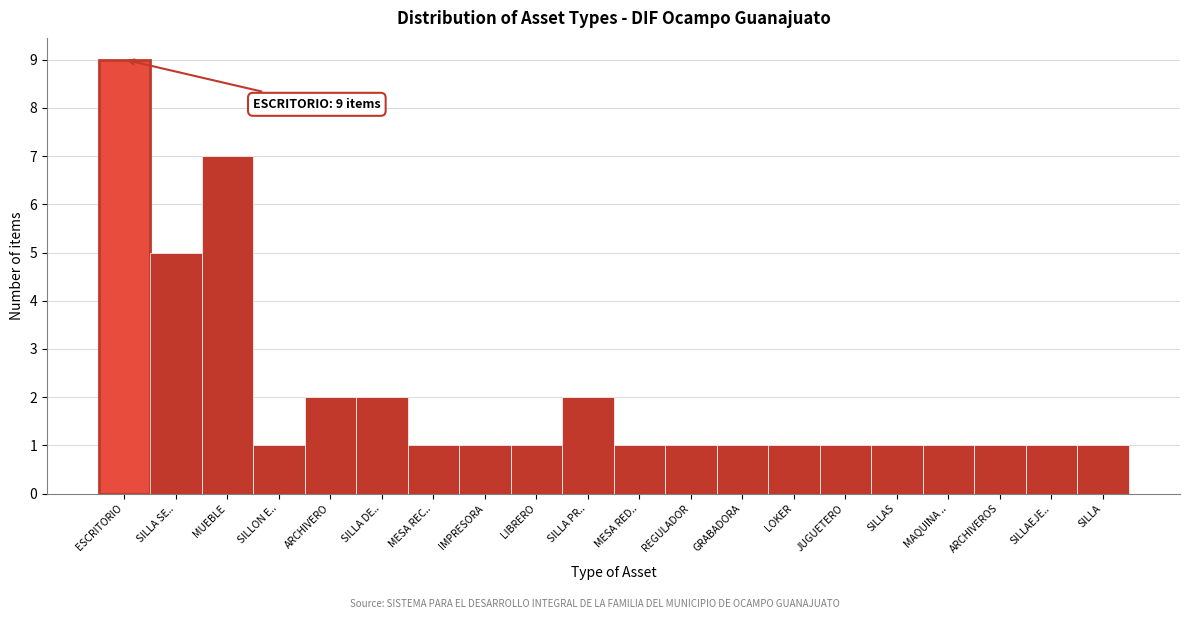

Reading left to right, list all the values displayed in this chart.

ESCRITORIO=9	SILLA SE..=5	MUEBLE=7	SILLON E..=1	ARCHIVERO=2	SILLA DE..=2	MESA REC..=1	IMPRESORA=1	LIBRERO=1	SILLA PR..=2	MESA RED..=1	REGULADOR=1	GRABADORA=1	LOKER=1	JUGUETERO=1	SILLAS=1	MAQUINA ..=1	ARCHIVEROS=1	SILLAEJE..=1	SILLA=1